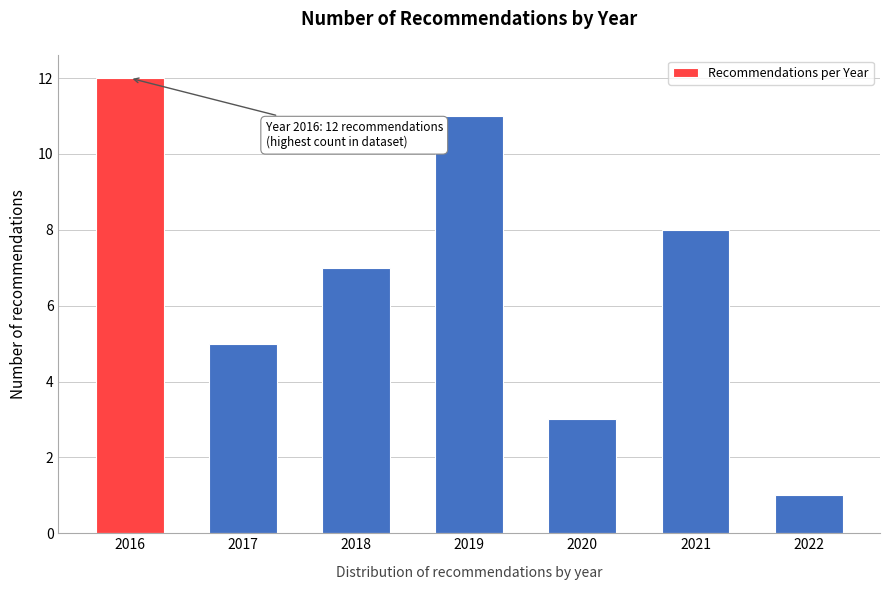

Reading right to left, extract all data points from this chart.

1	8	3	11	7	5	12